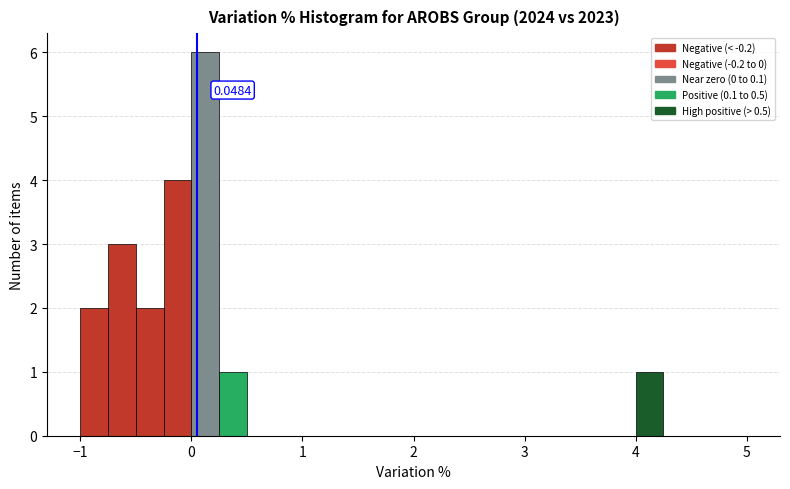

Around what value on the x-axis is the tallest bar? Give the approximate position of its centre, as read against the axis.

0.1